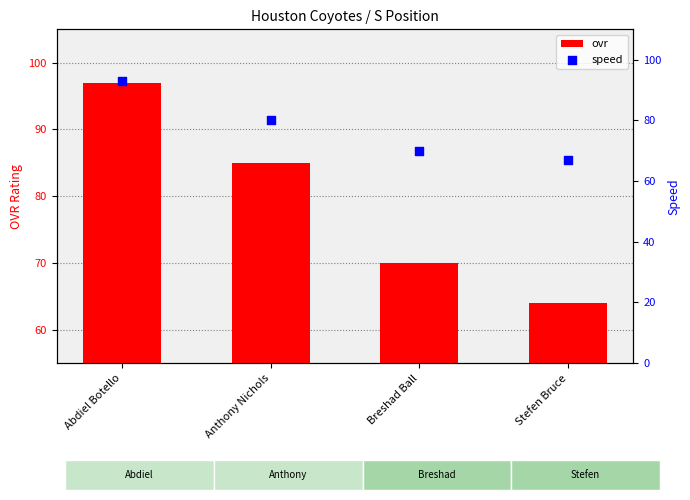

Which series has the largest Y range (max minus min)?

ovr